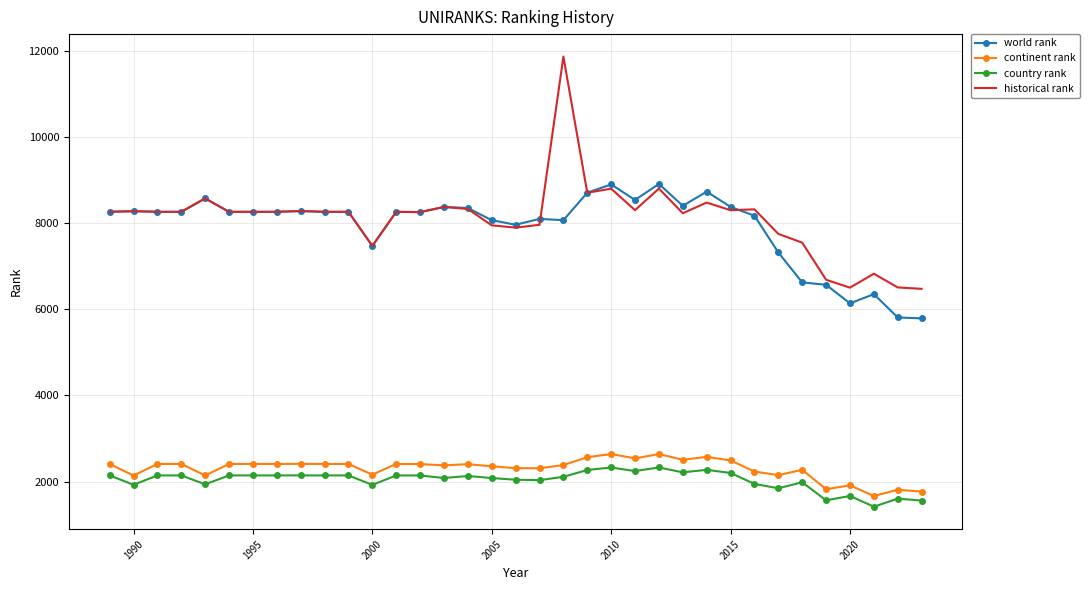

True or false: country rank and world rank intersect in this chart.

False